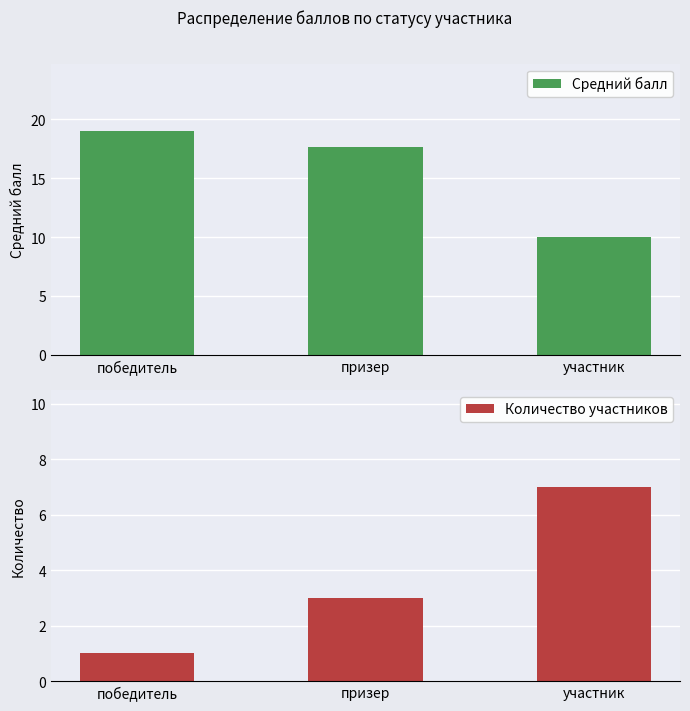

What is the difference between the maximum and minimum values in the Средний балл series?

9.0